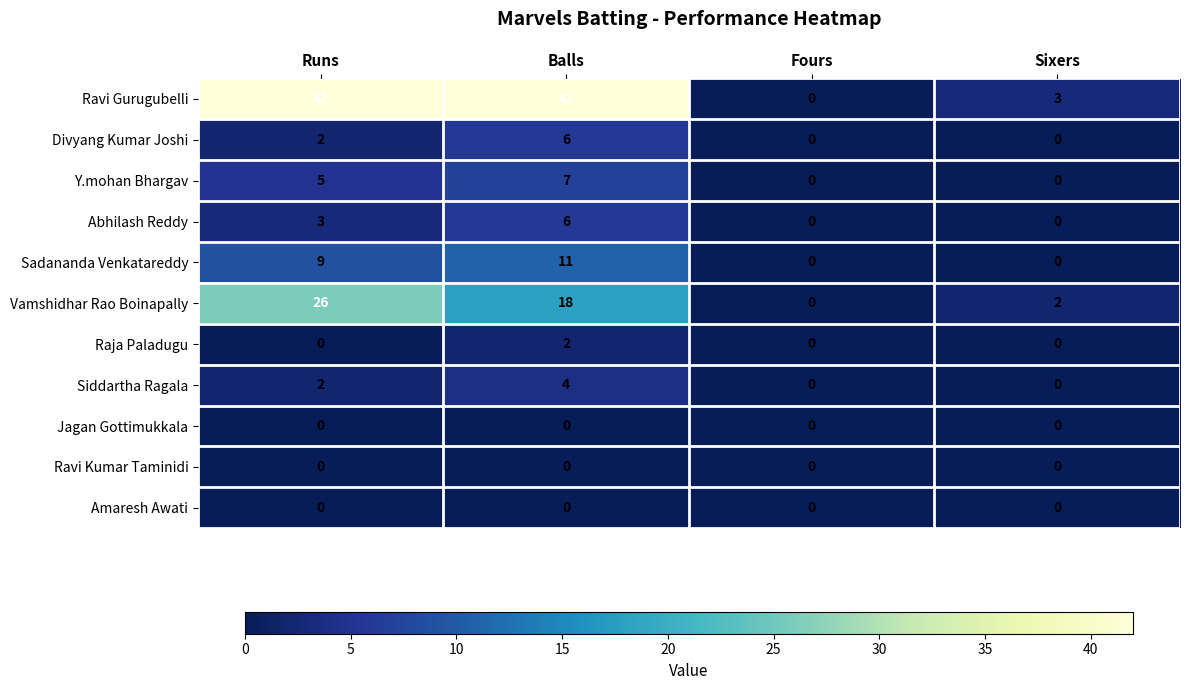

How many data points does each series have?

4